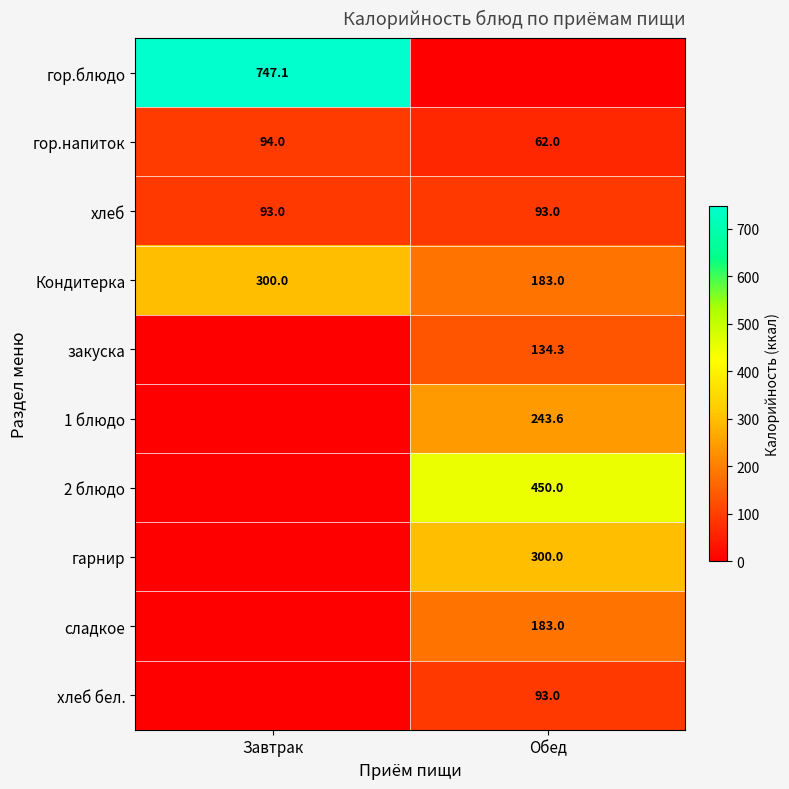

What is the sum of all хлеб values?

186.0